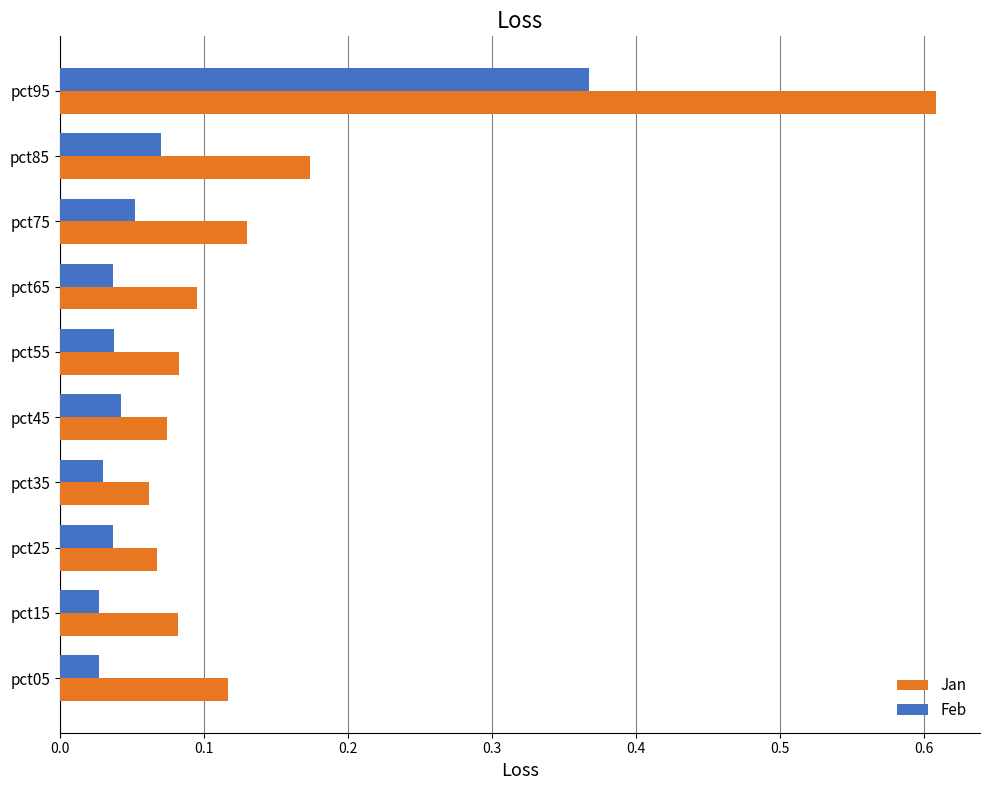

Rank the series by their maximum value, from lowest to highest.

Feb, Jan